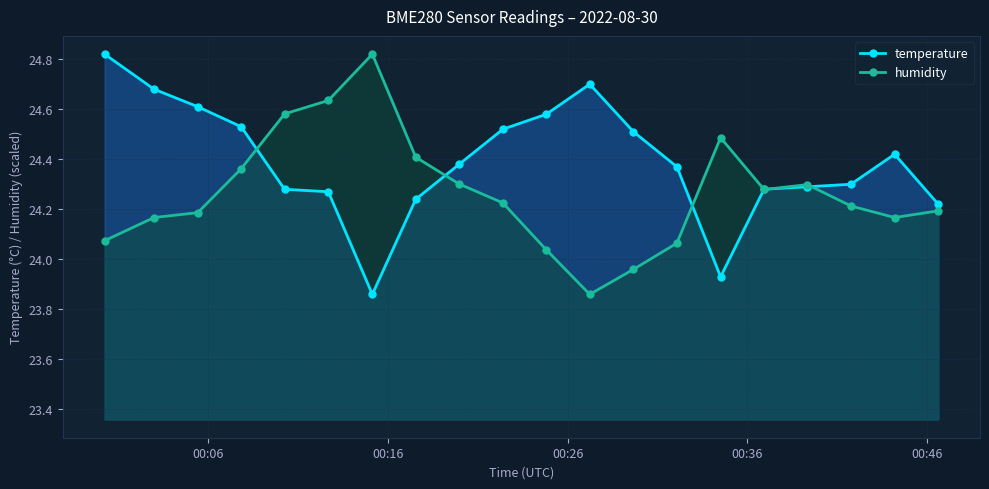

Rank the series by their average value, from lowest to highest.

humidity, temperature